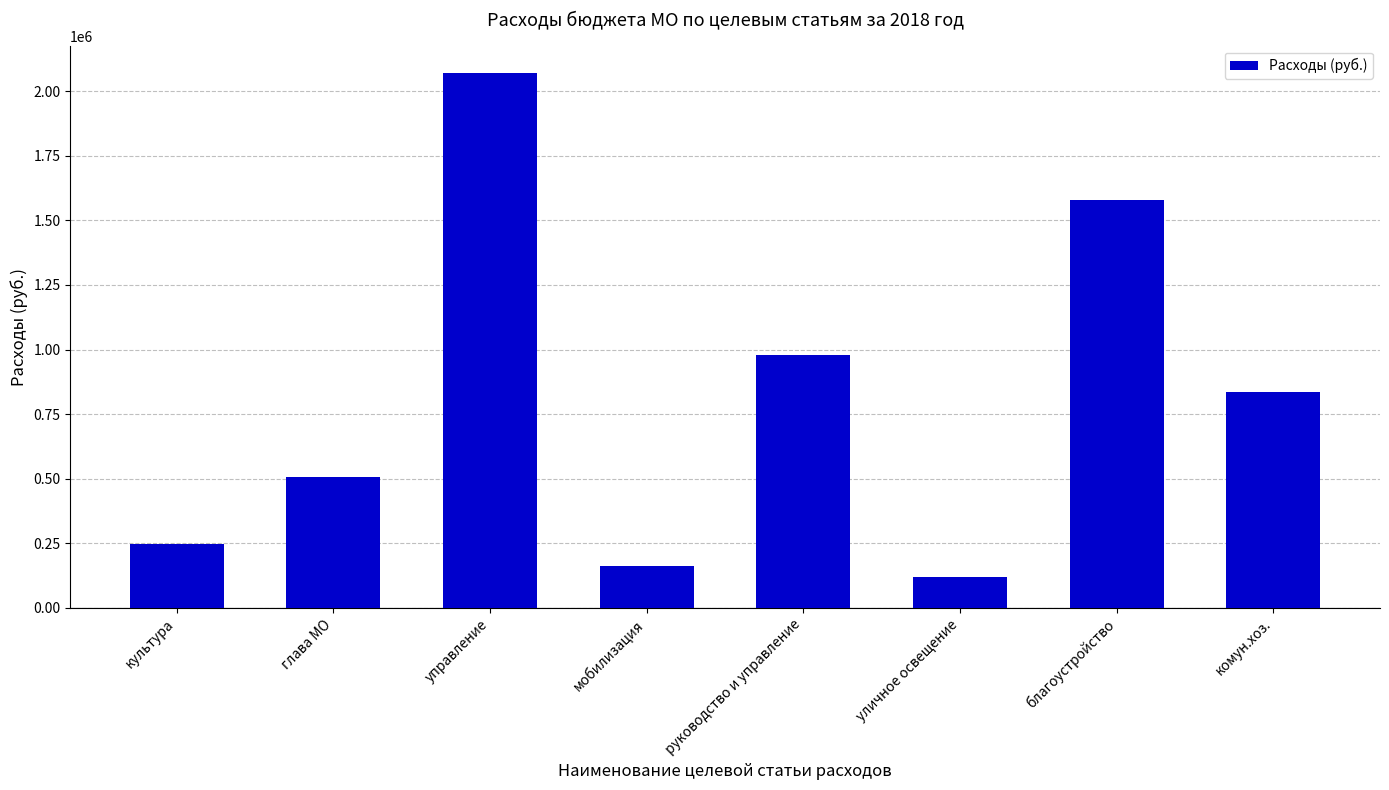

Rank the categories by value from lowest to highest.

уличное освещение, мобилизация, культура, глава МО, комун.хоз., руководство и управление, благоустройство, управление